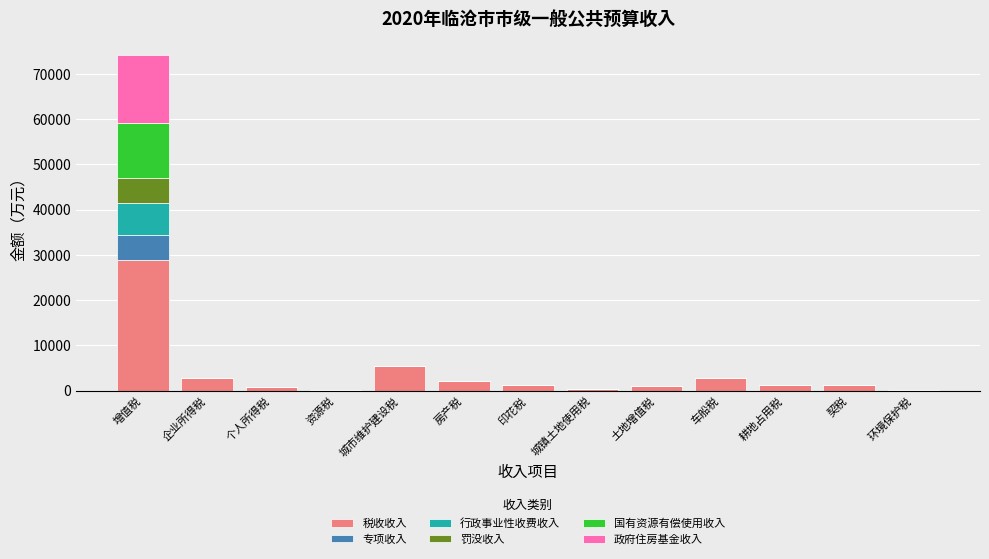

At which label does 税收收入 reach its peak?

增值税